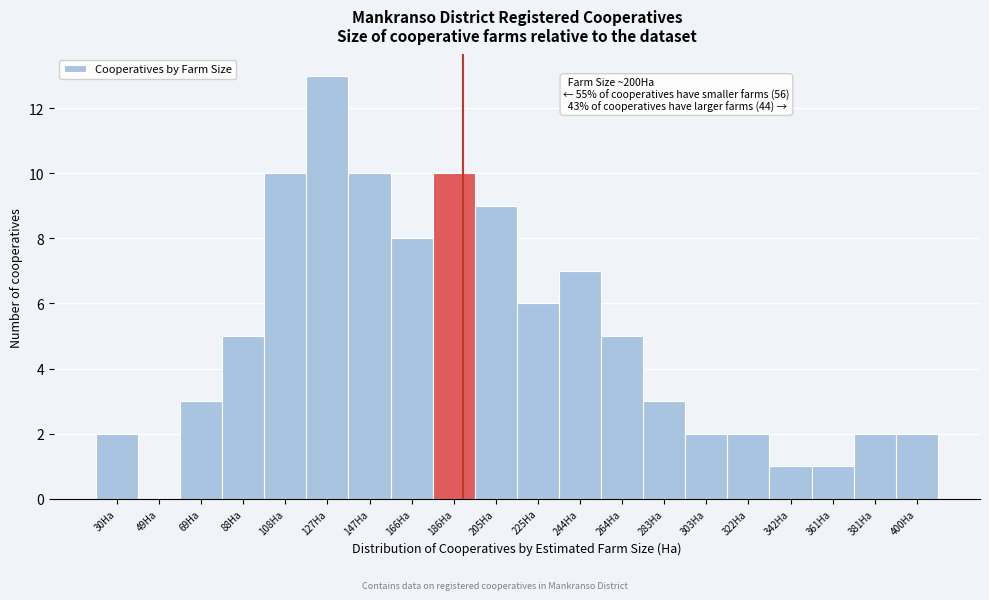

Reading left to right, extract all data points from this chart.

30Ha=2	49Ha=0	69Ha=3	88Ha=5	108Ha=10	127Ha=13	147Ha=10	166Ha=8	186Ha=10	205Ha=9	225Ha=6	244Ha=7	264Ha=5	283Ha=3	303Ha=2	322Ha=2	342Ha=1	361Ha=1	381Ha=2	400Ha=2